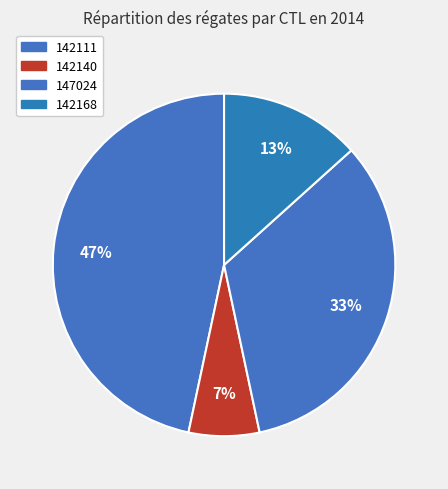

Does any single category account for the majority?

No